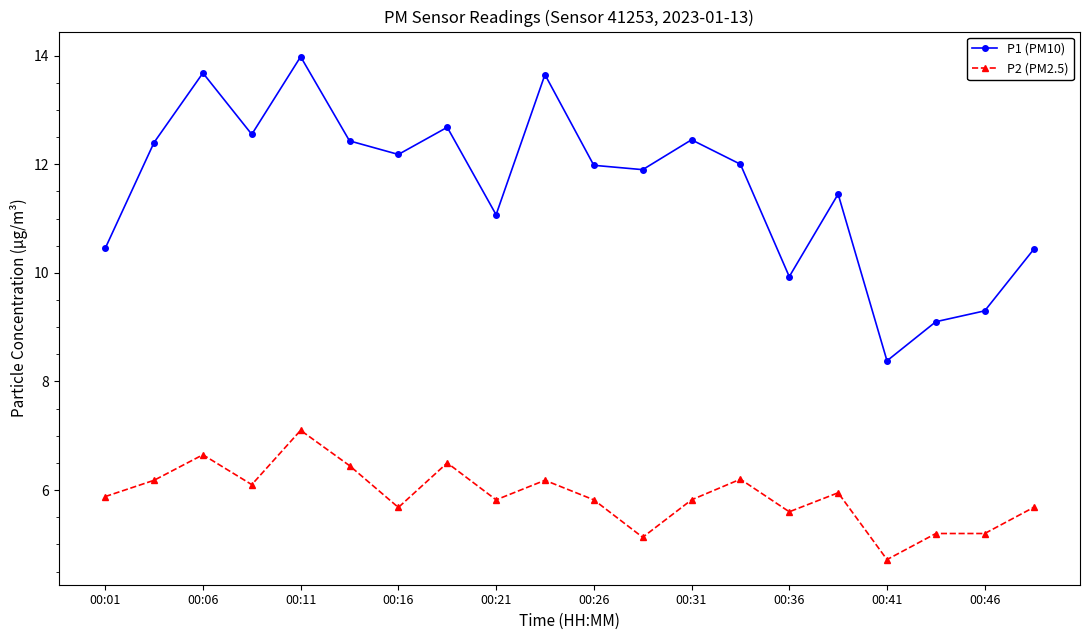

How many lines are shown in the chart?

2